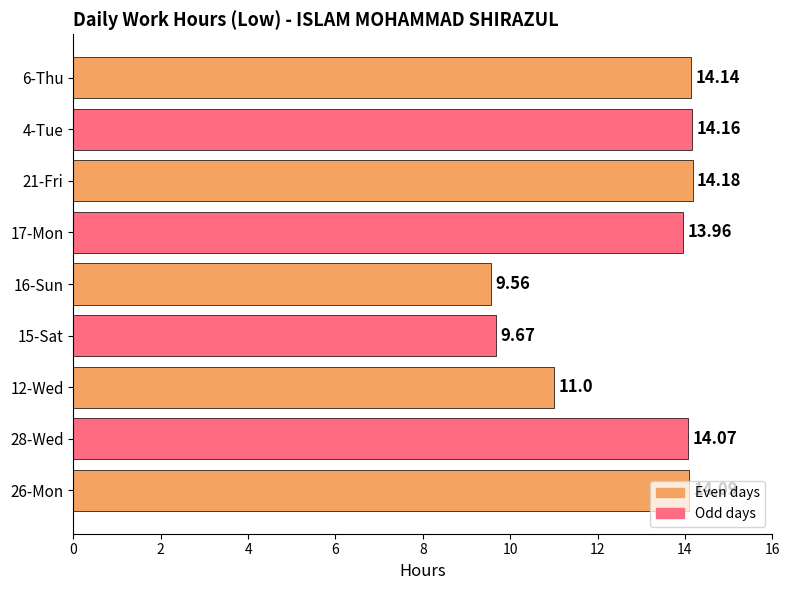

How many series are shown in this chart?

1